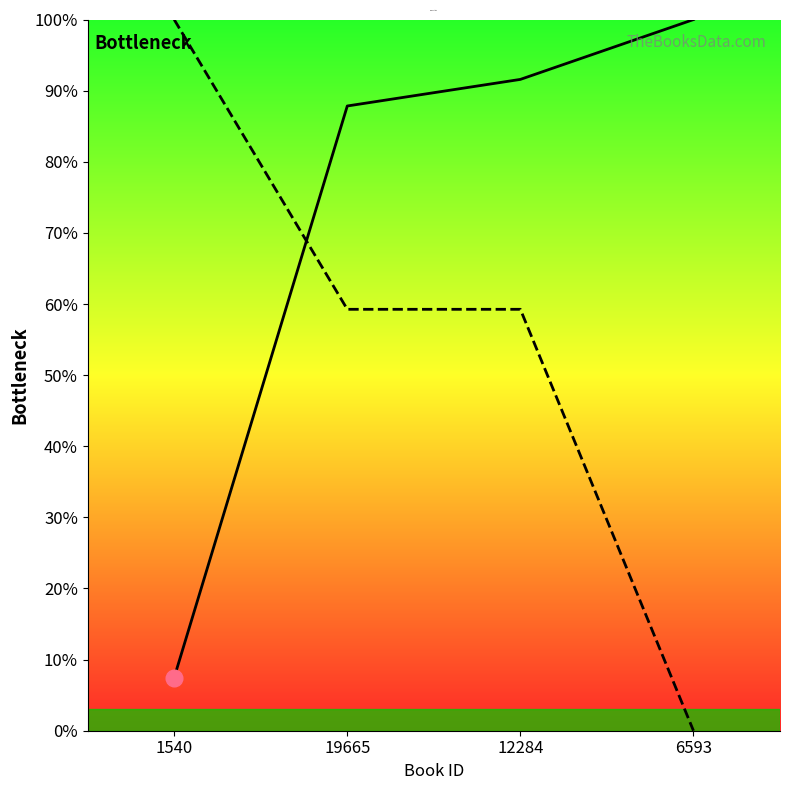

How many categories are shown in the chart?

4